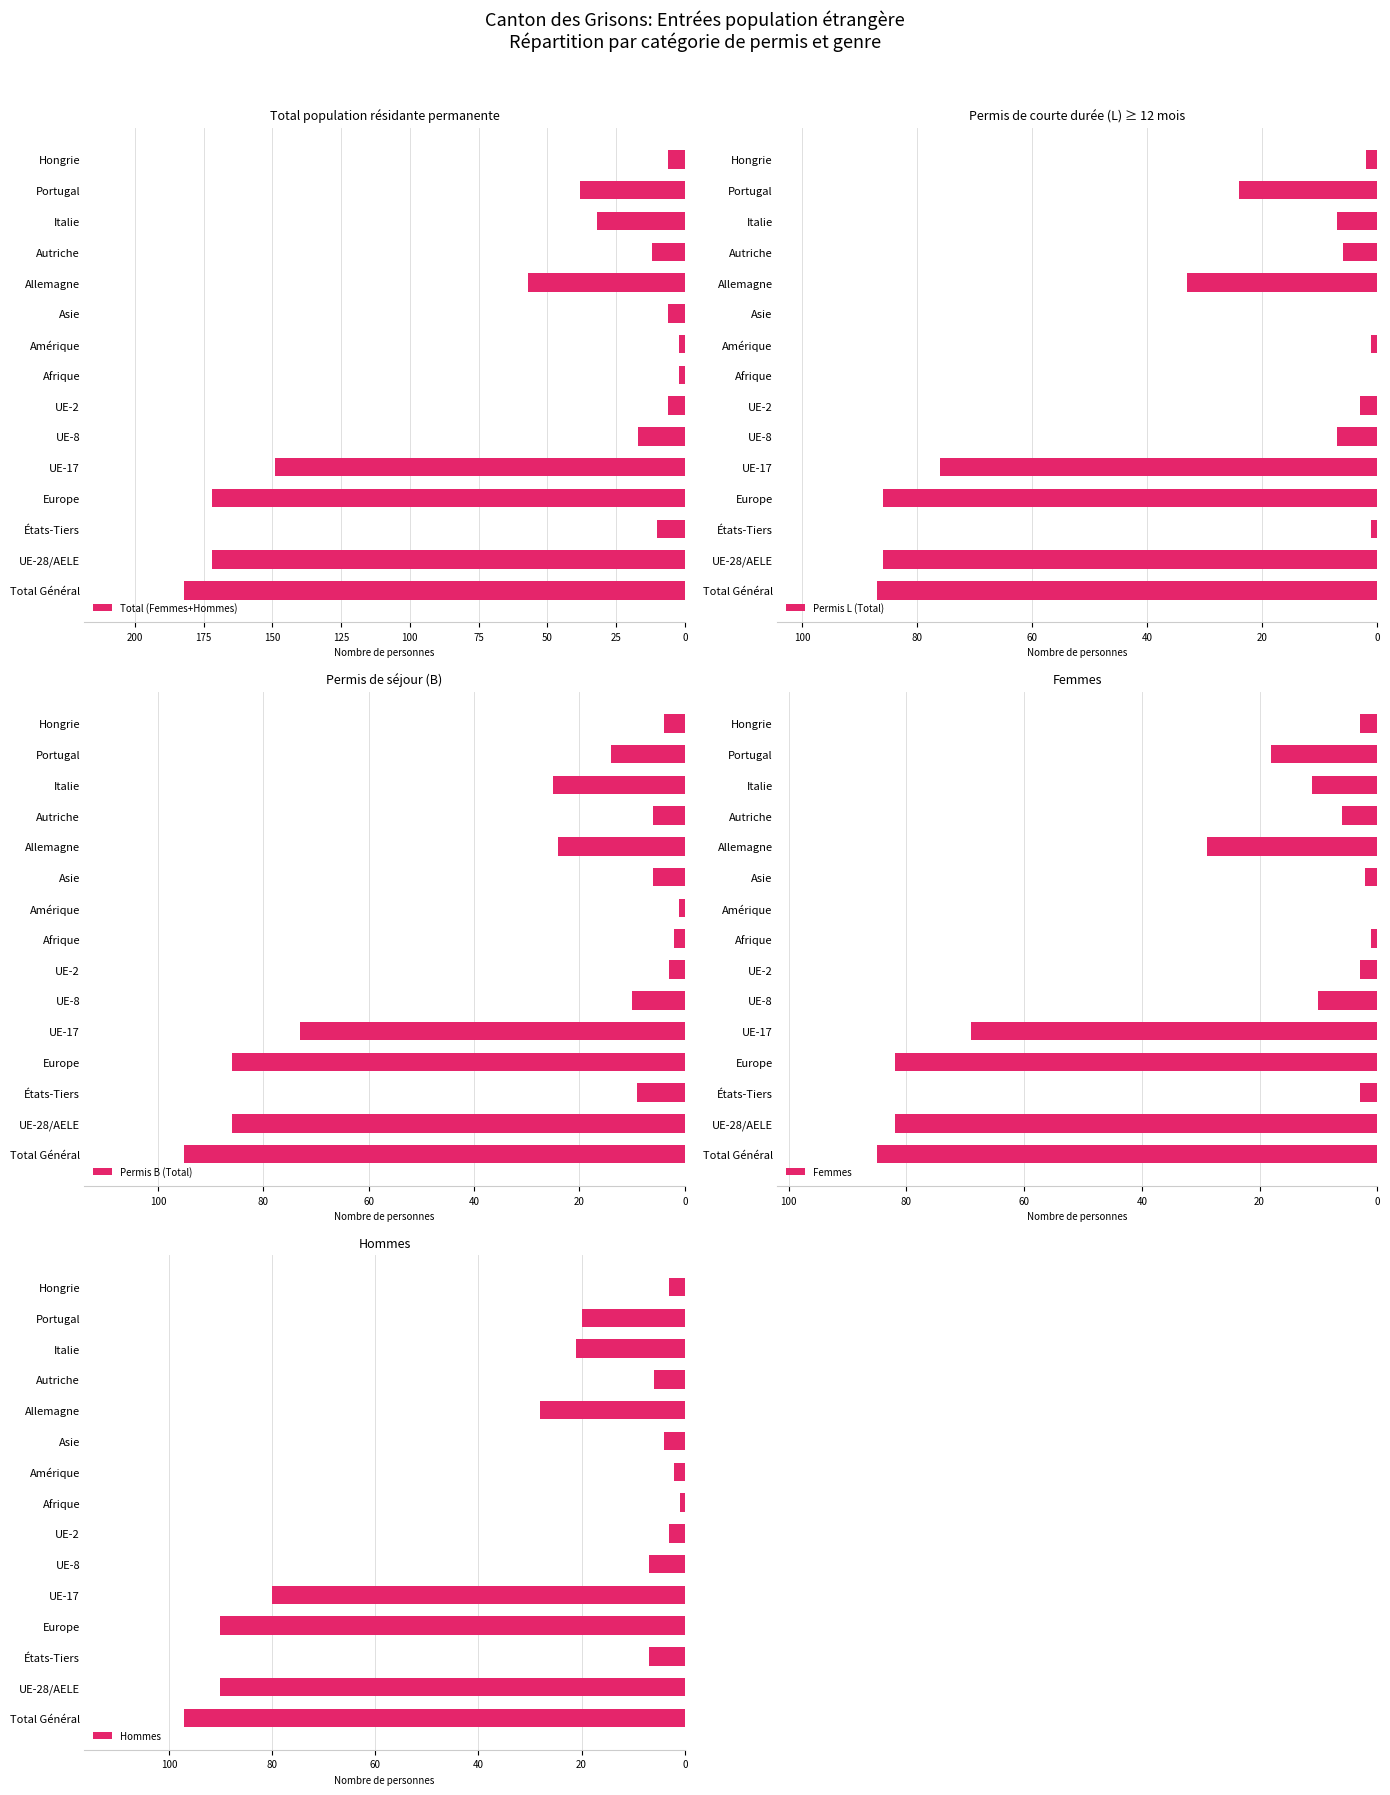

How many bars are there in total?

75